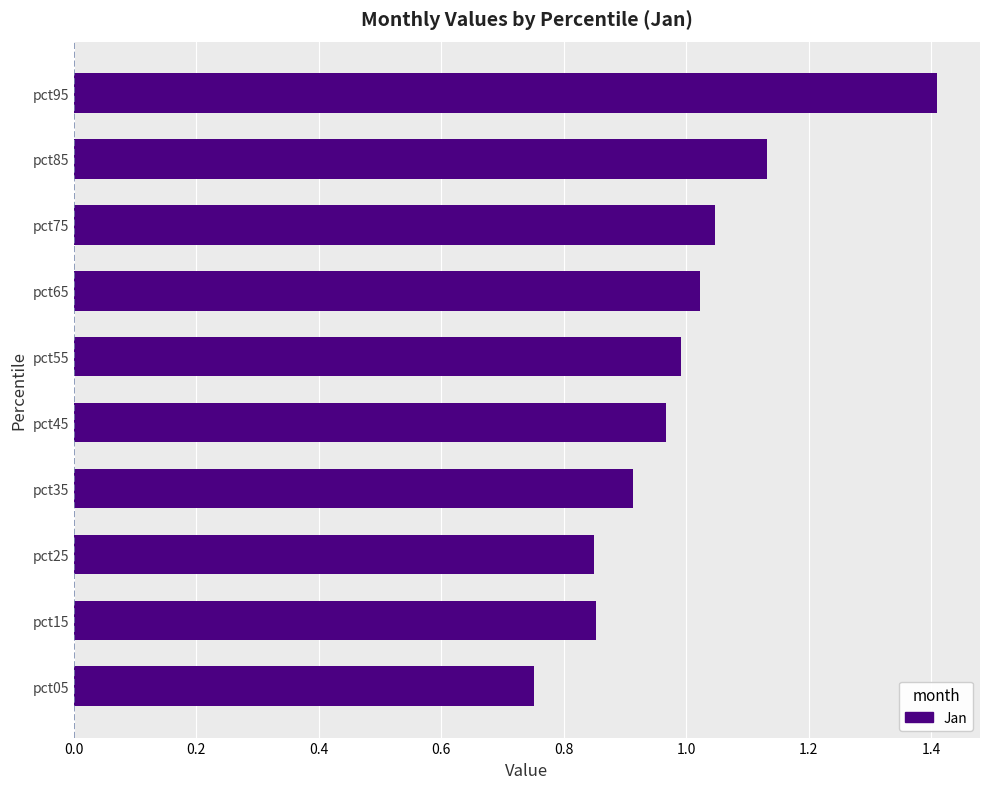

What is the maximum value shown in the chart?

1.4